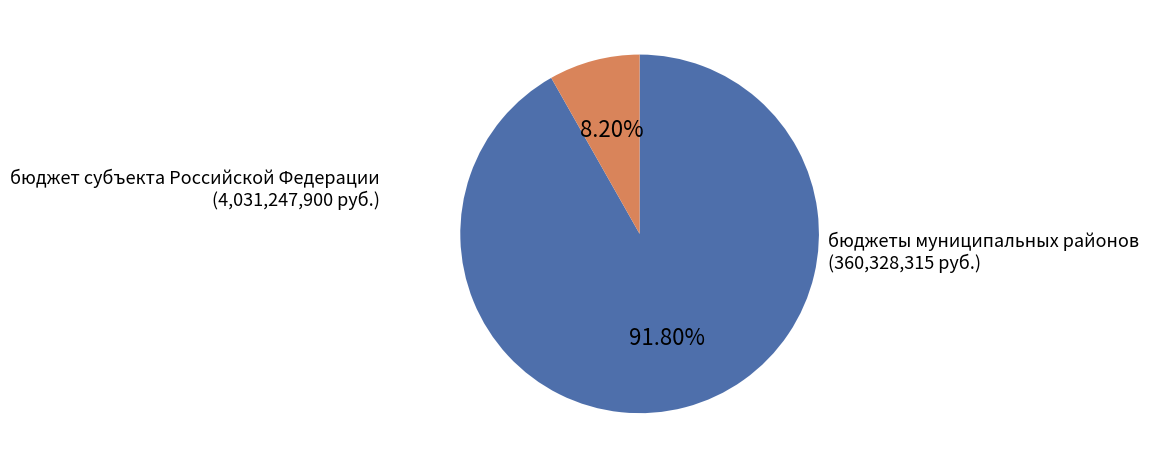

How many segments does this pie chart have?

2